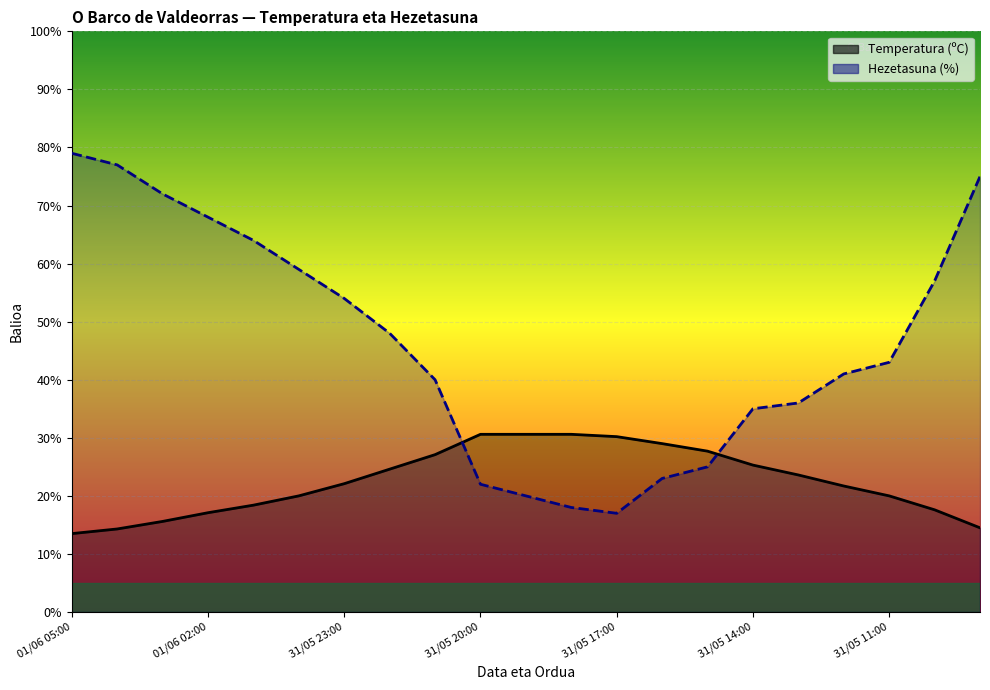

What is the spread (max minus min) of values at 8?

12.9